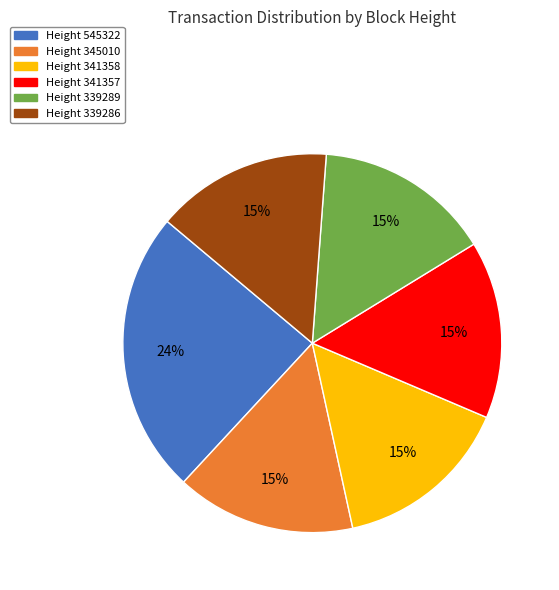

Approximately how many times larger is the value at Height 545322 compared to Height 339289?

1.6